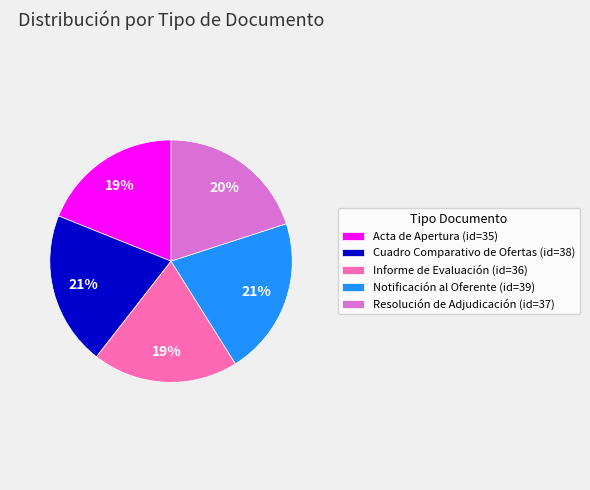

How many segments does this pie chart have?

5